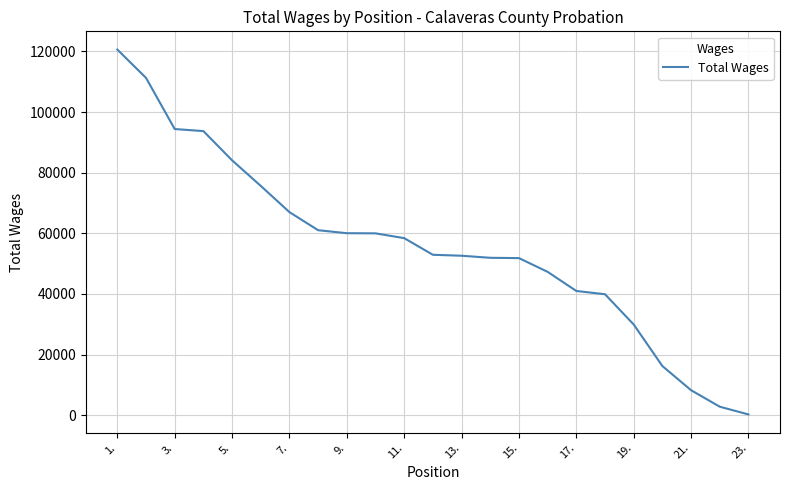

What is the difference between the maximum and minimum values?

120376